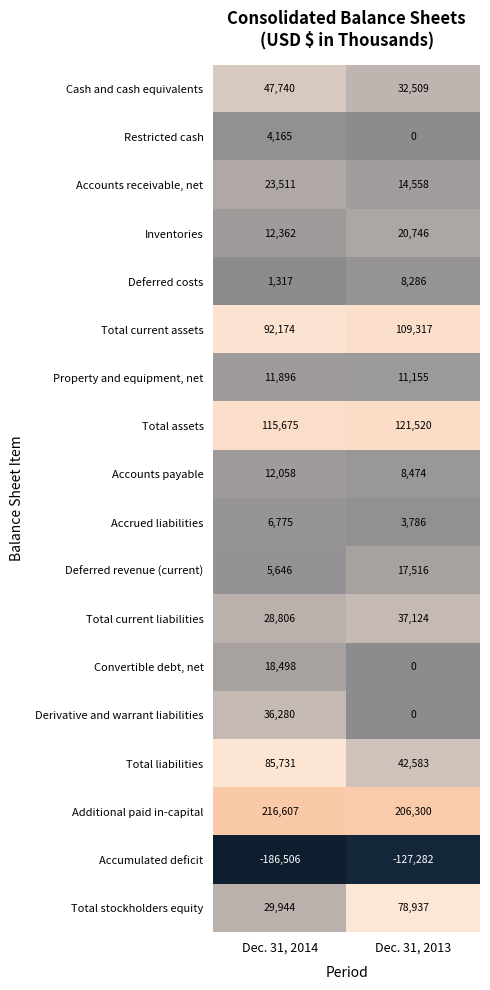

What is the difference between the maximum and minimum values in the Accounts payable series?

3584